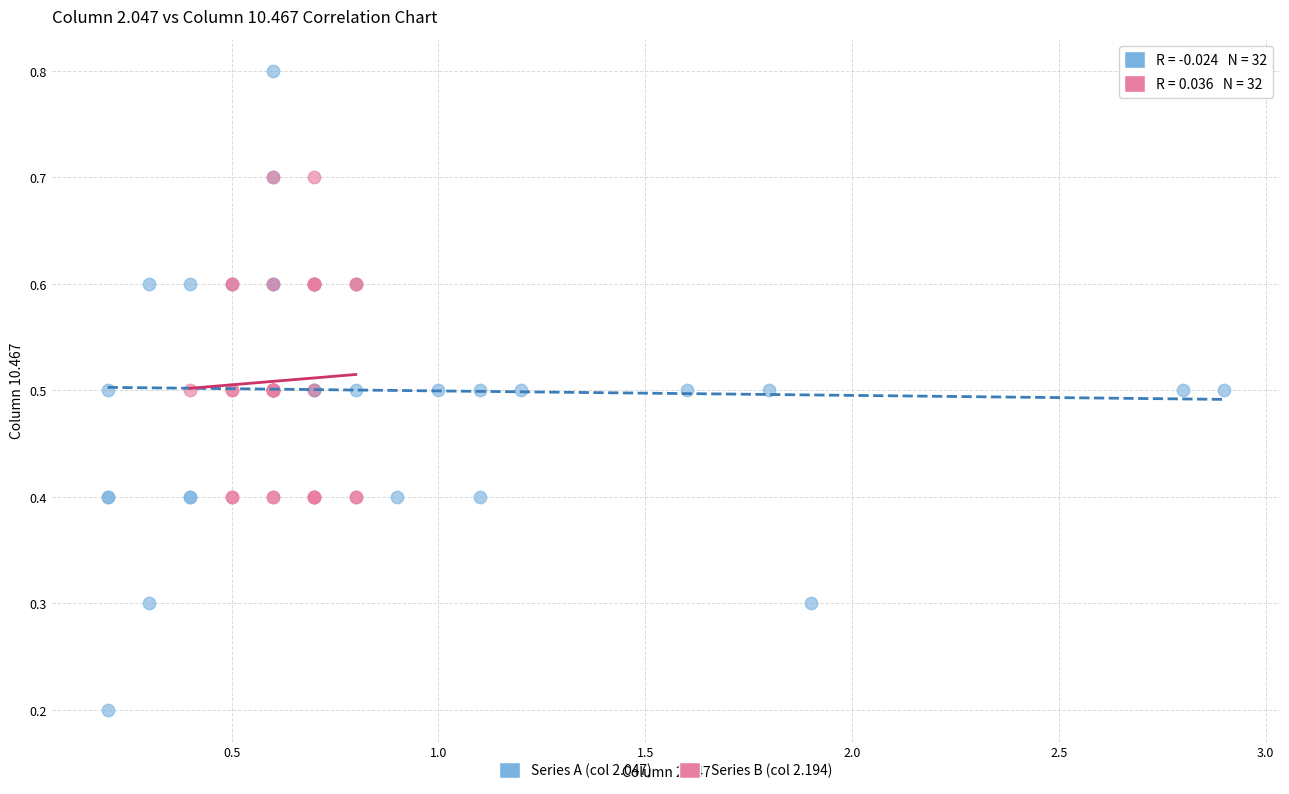

Which series contains the lowest Y value?

Series A (col 2.047)